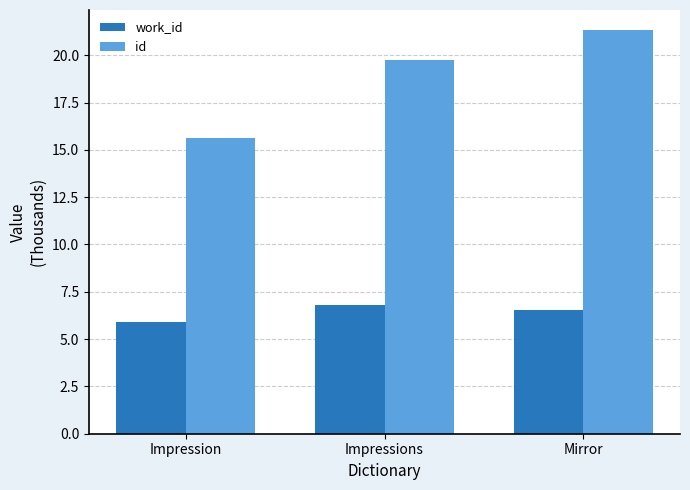

What value does the id series have at Mirror?

21.3